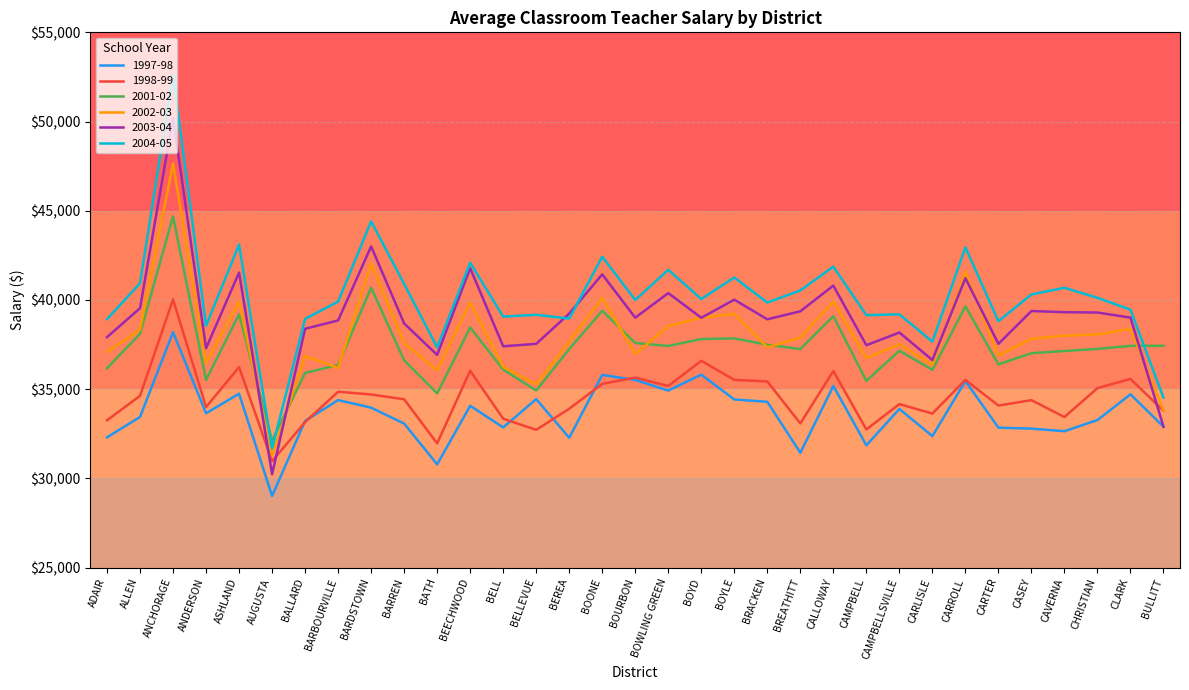

What is the total value across all series at BALLARD?

216491